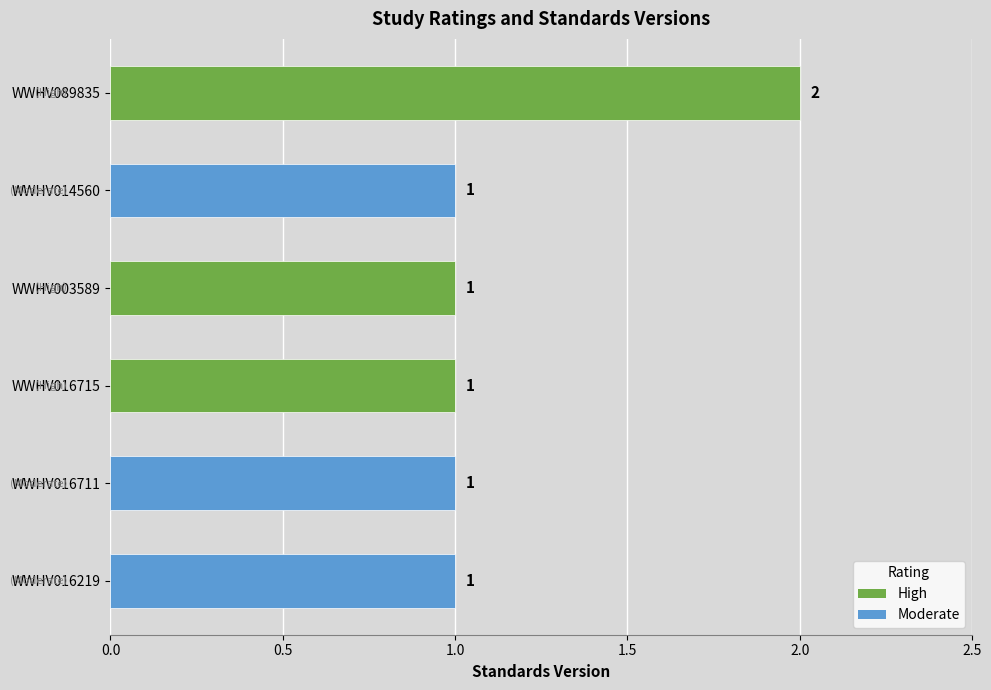

At which category does the chart reach its peak across all series?

WWHV089835